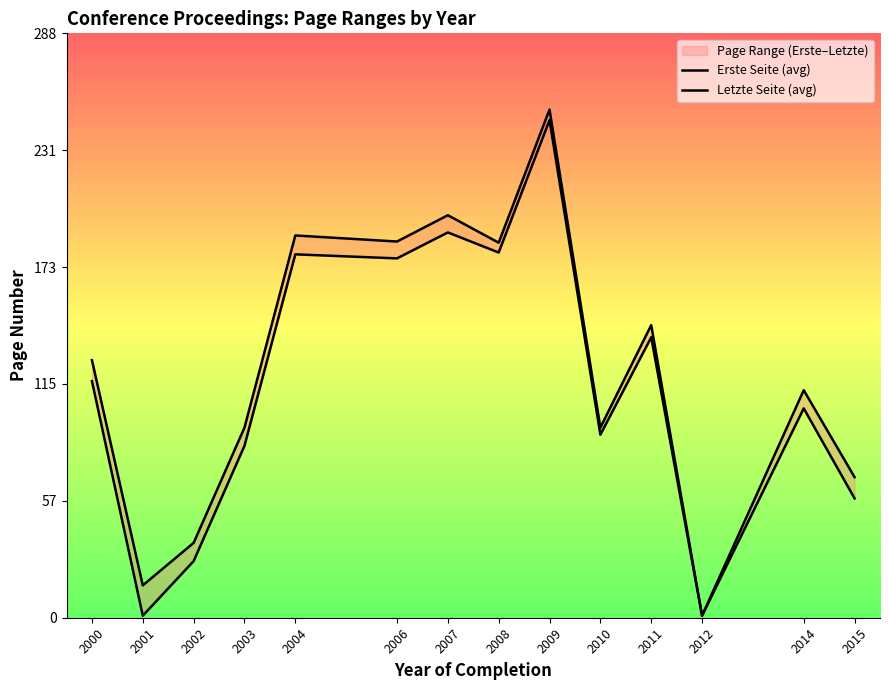

In Erste Seite (avg), how many points are lower than both neighbors (excluding endpoints)?

5